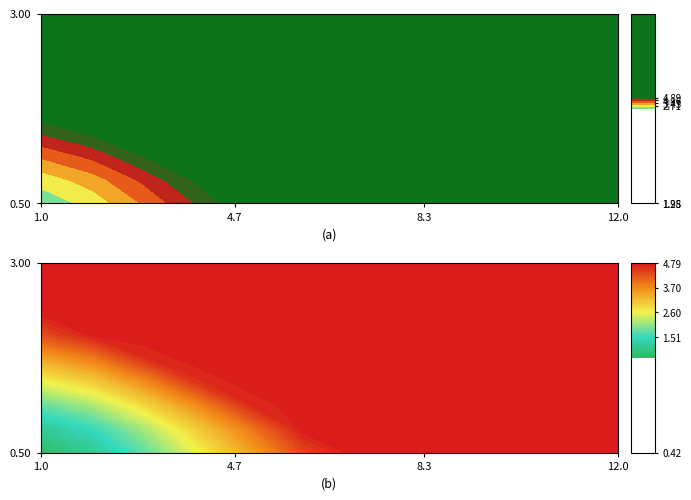

Is the value of M.2 at 6 greater than the value of M.6 at 1?

Yes